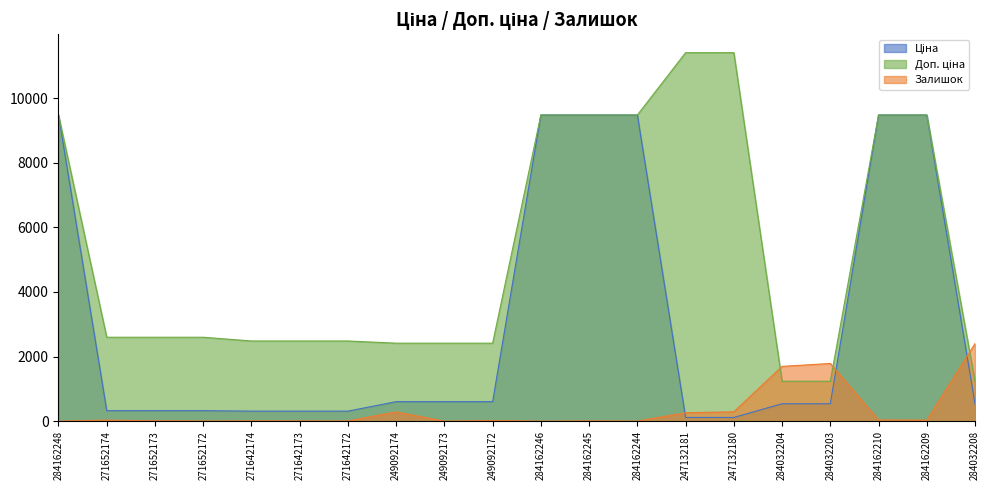

What is the spread (max minus min) of values at 284162245?

9472.1